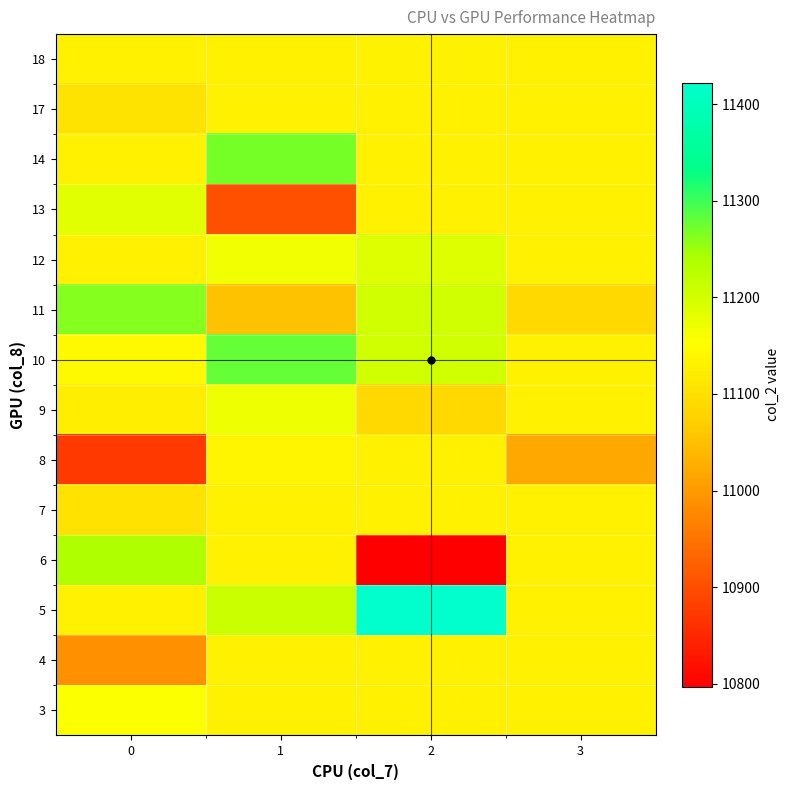

What is the greatest value displayed?

11422.0